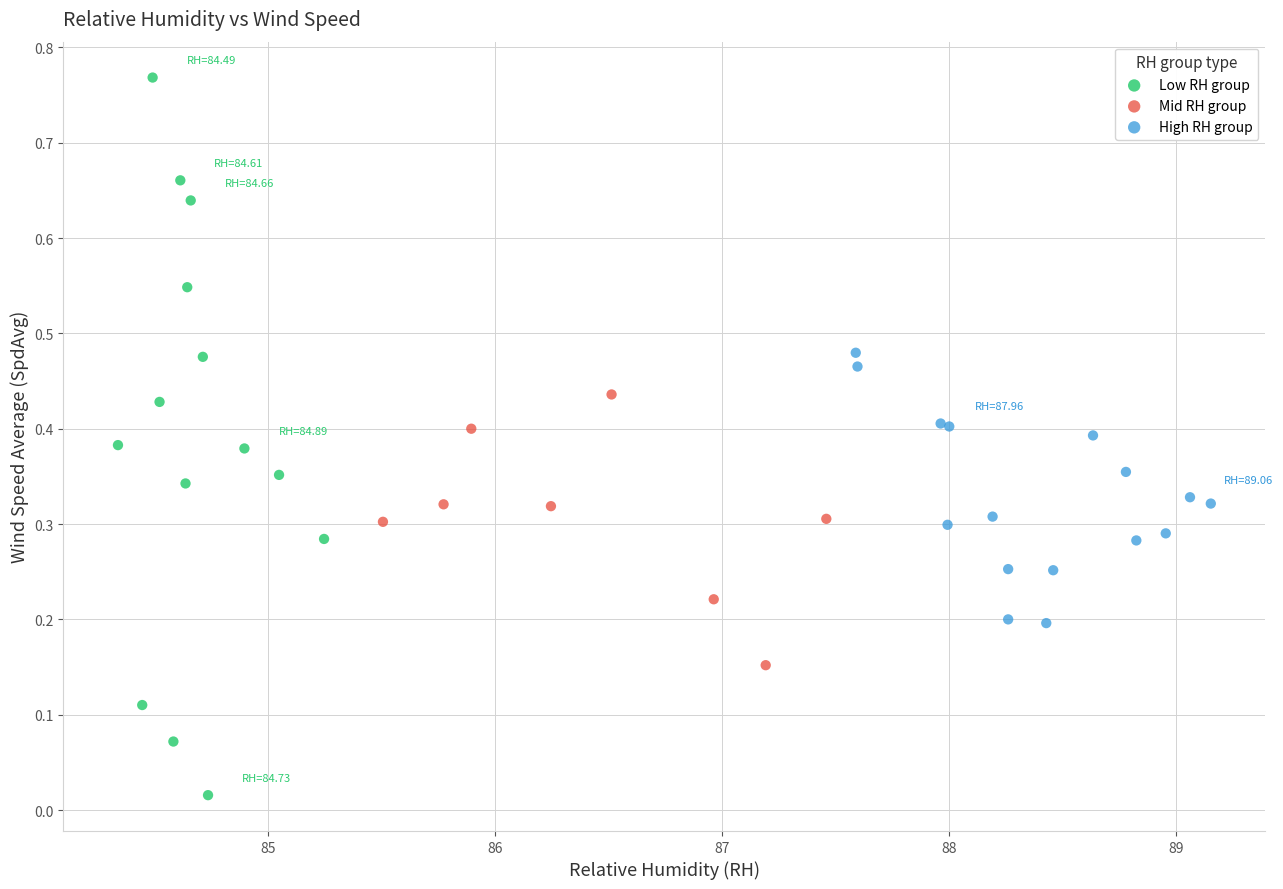

Which series contains the highest Y value?

Low RH group